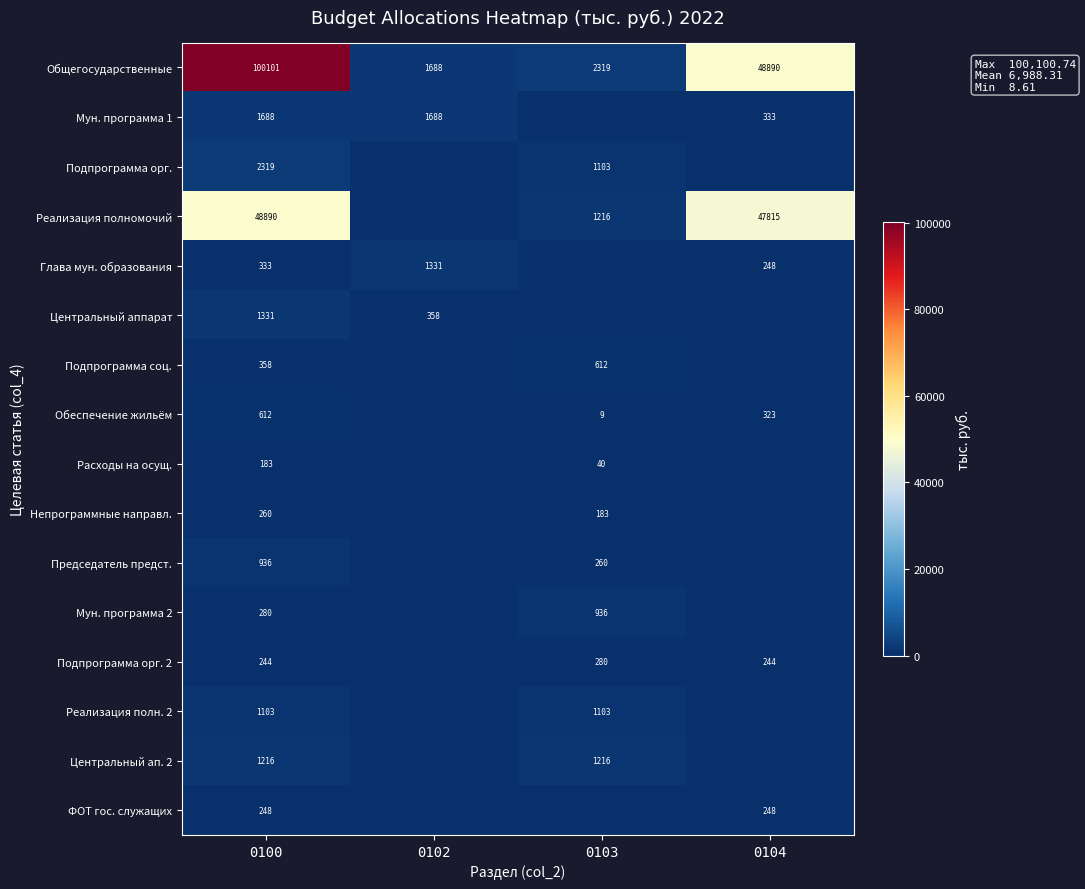

What is the difference between the Реализация полномочий values at 0104 and 0100?

1075